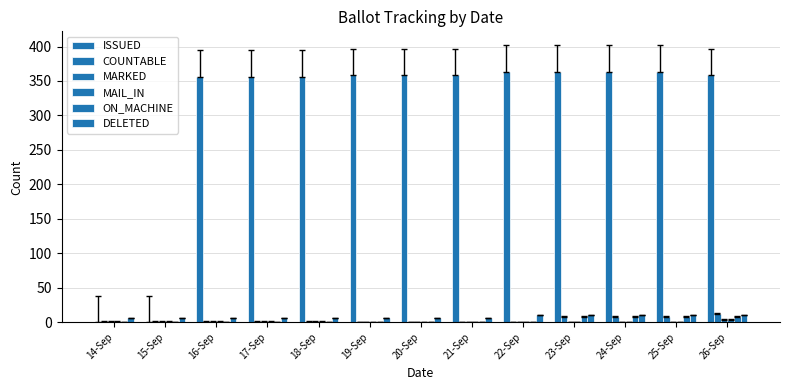

Rank the series at 18-Sep from highest to lowest value.

ISSUED, DELETED, COUNTABLE, MARKED, MAIL_IN, ON_MACHINE